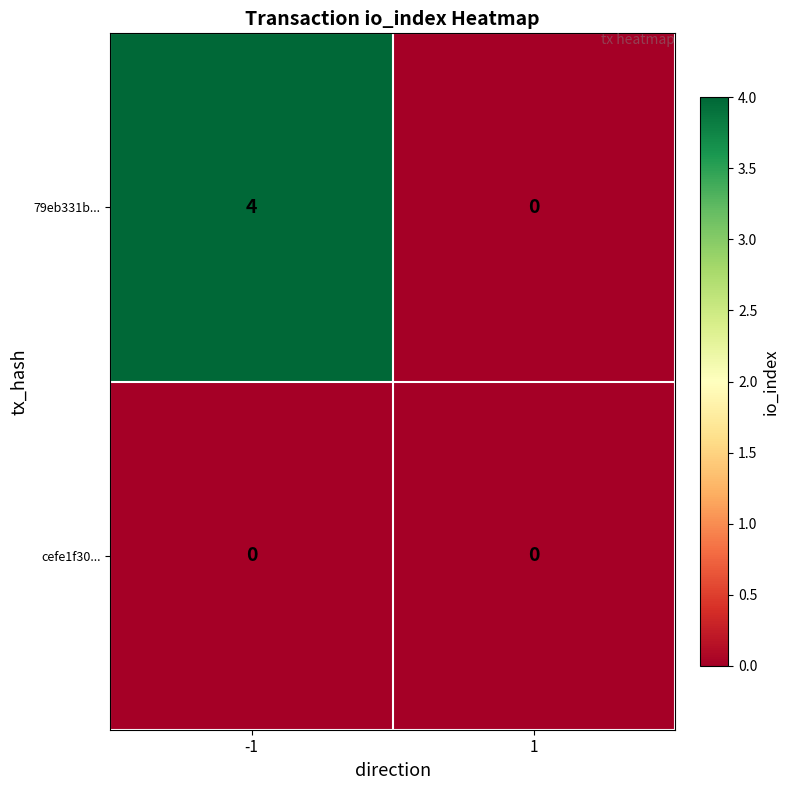

List the series in order of their overall mean, lowest first.

cefe1f30..., 79eb331b...